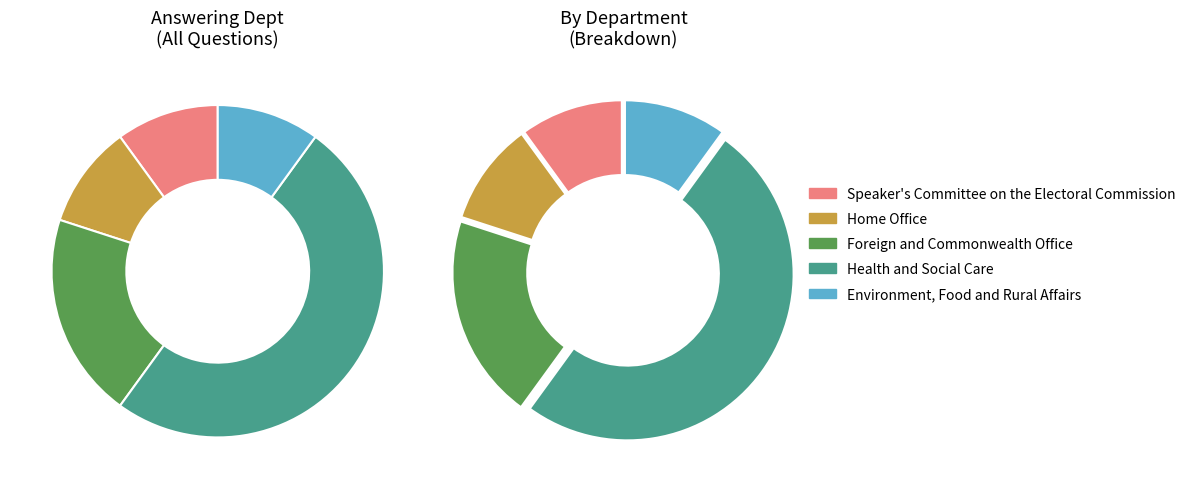

To the nearest percent, what portion does Speaker's Committee on the Electoral Commission represent?

10%